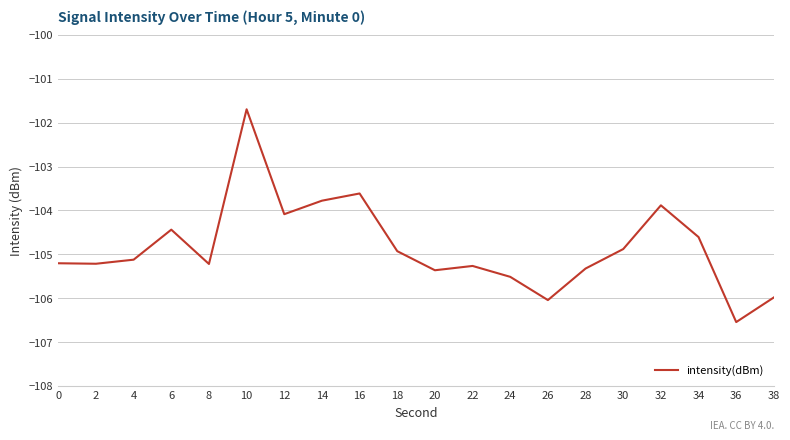

Is it true that the value at 2 is -159.9?

False